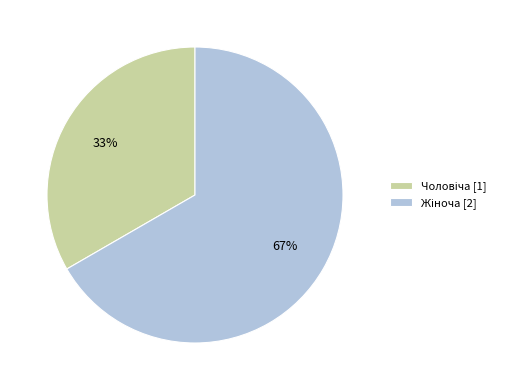

To the nearest percent, what is the average slice percentage?

50%